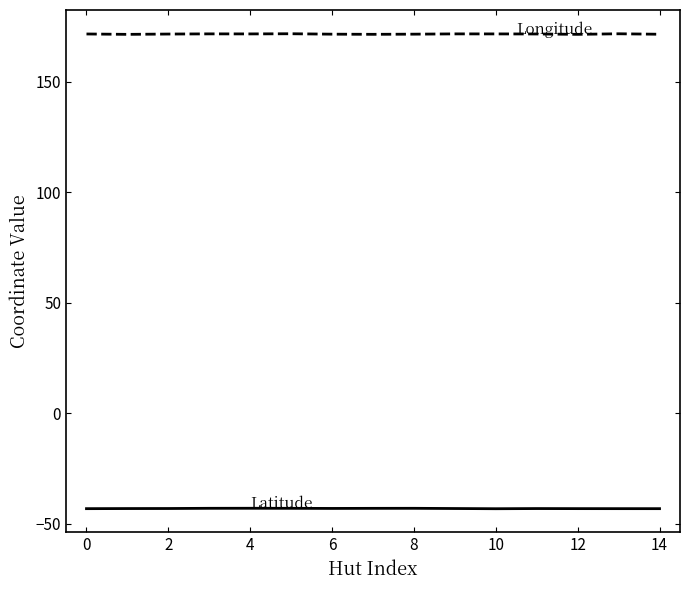

What is the smallest value displayed?

-43.1